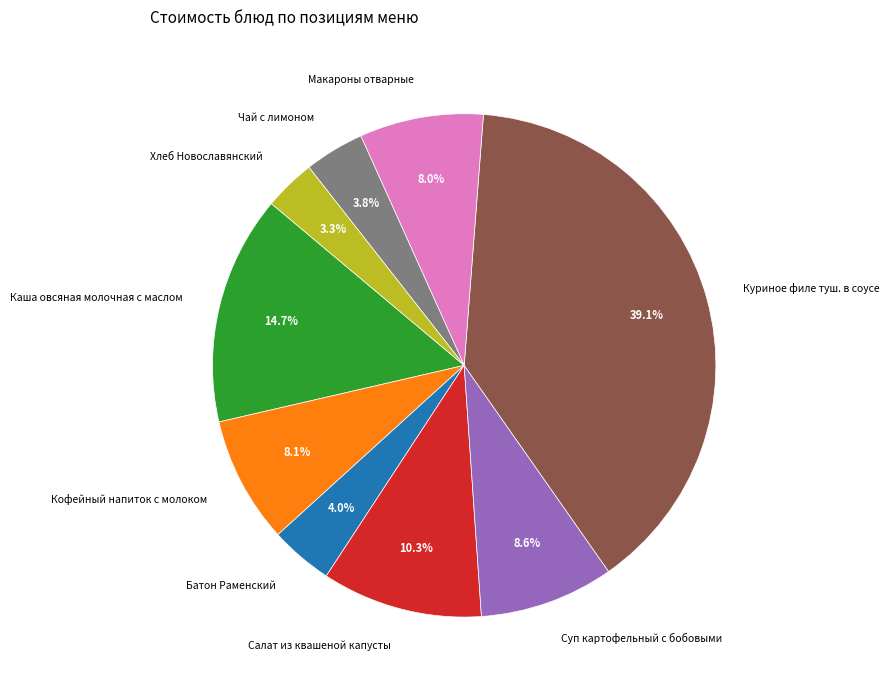

What is the total percentage of Каша овсяная молочная с маслом and Салат из квашеной капусты?

25.0%